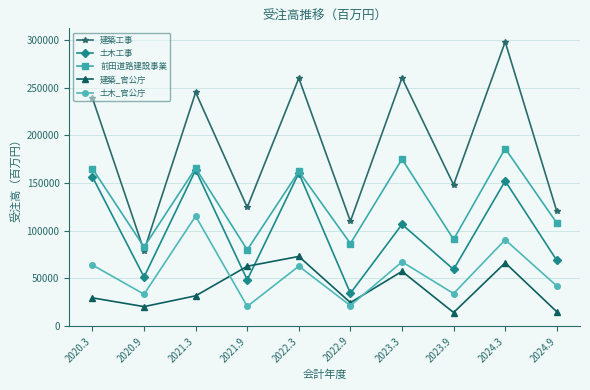

List the series in order of their peak value, lowest first.

建築_官公庁, 土木_官公庁, 土木工事, 前田道路建設事業, 建築工事